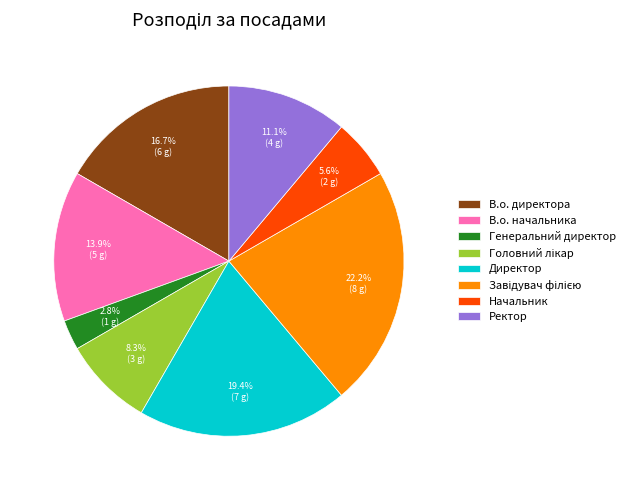

What percentage is the Начальник slice, to the nearest percent?

6%